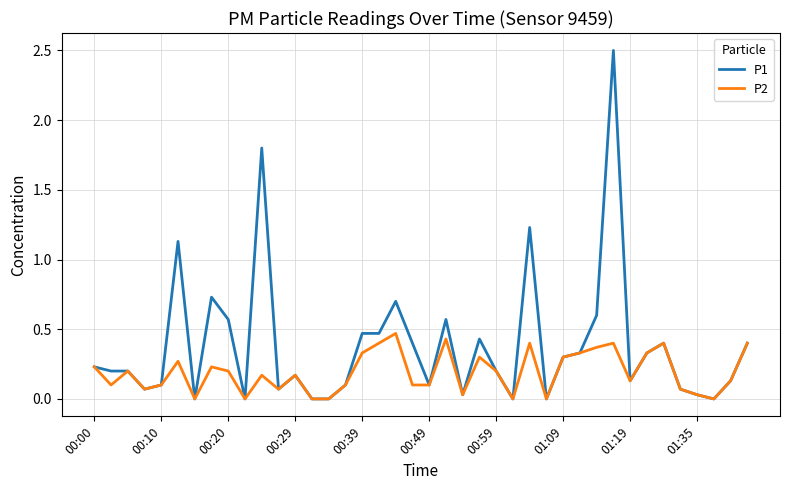

Which series has the widest spread of values?

P1